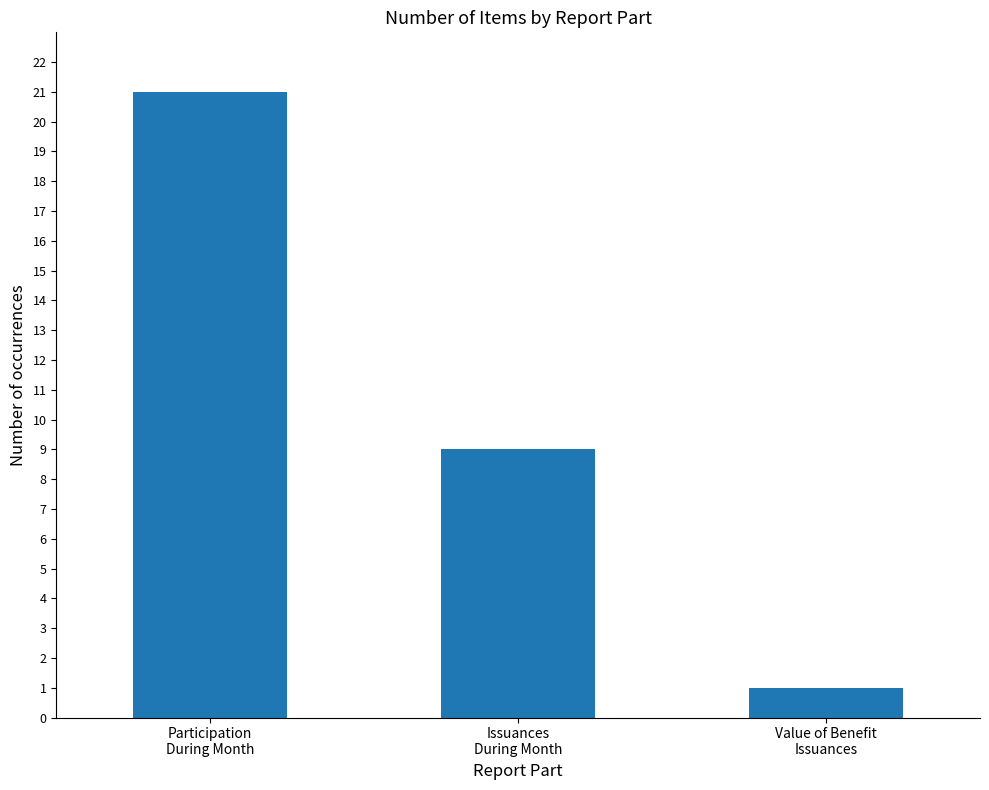

True or false: the data shows 12 at Issuances
During Month.

False